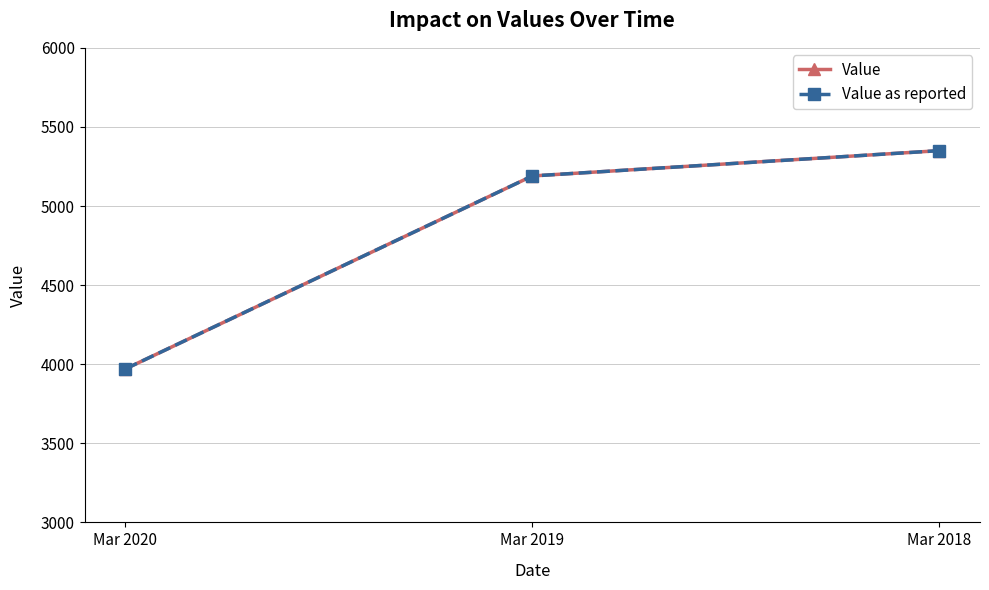

Reading right to left, extract all data points from this chart.

Value: Mar 2018=5350	Mar 2019=5190	Mar 2020=3970
Value as reported: Mar 2018=5350	Mar 2019=5190	Mar 2020=3970